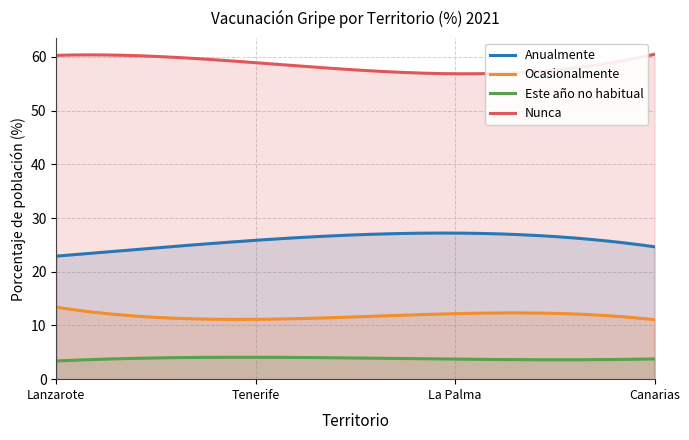

In Este año no habitual, how many points are higher than both neighbors (excluding endpoints)?

1